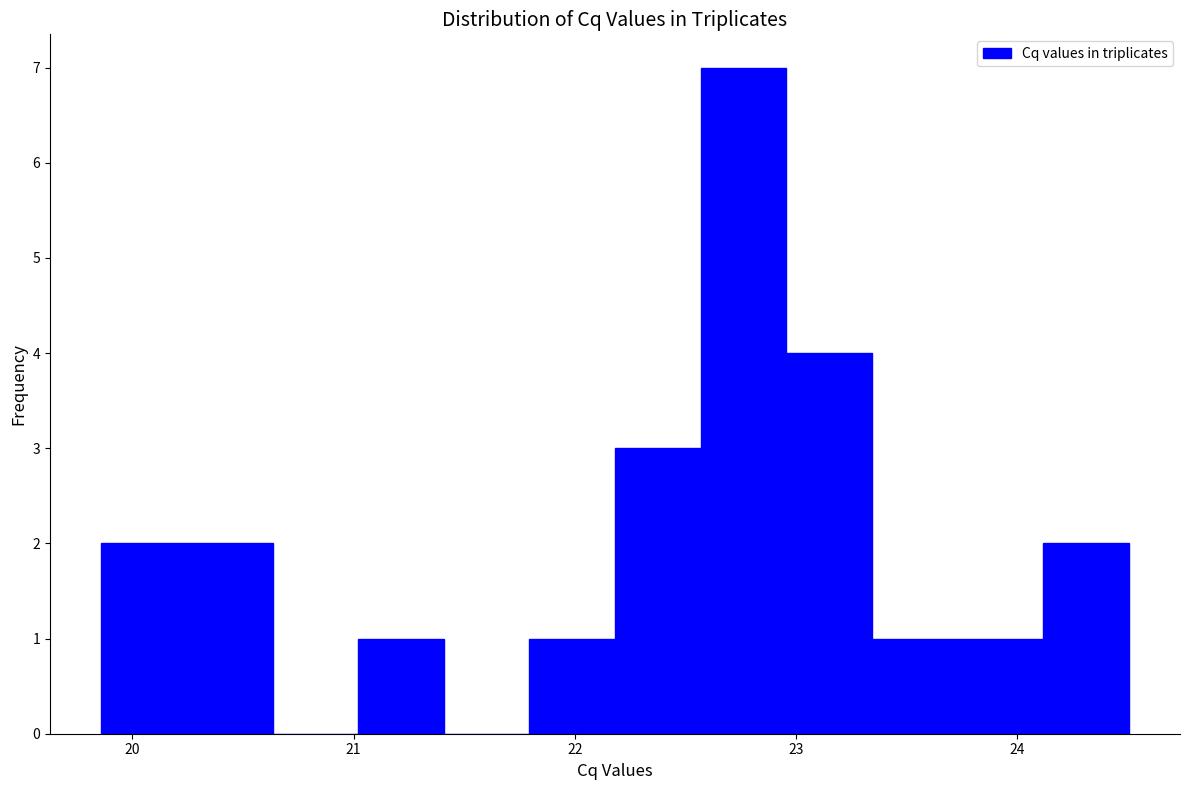

Read against the x-axis, roughly where is the centre of the tallest bar?

22.8